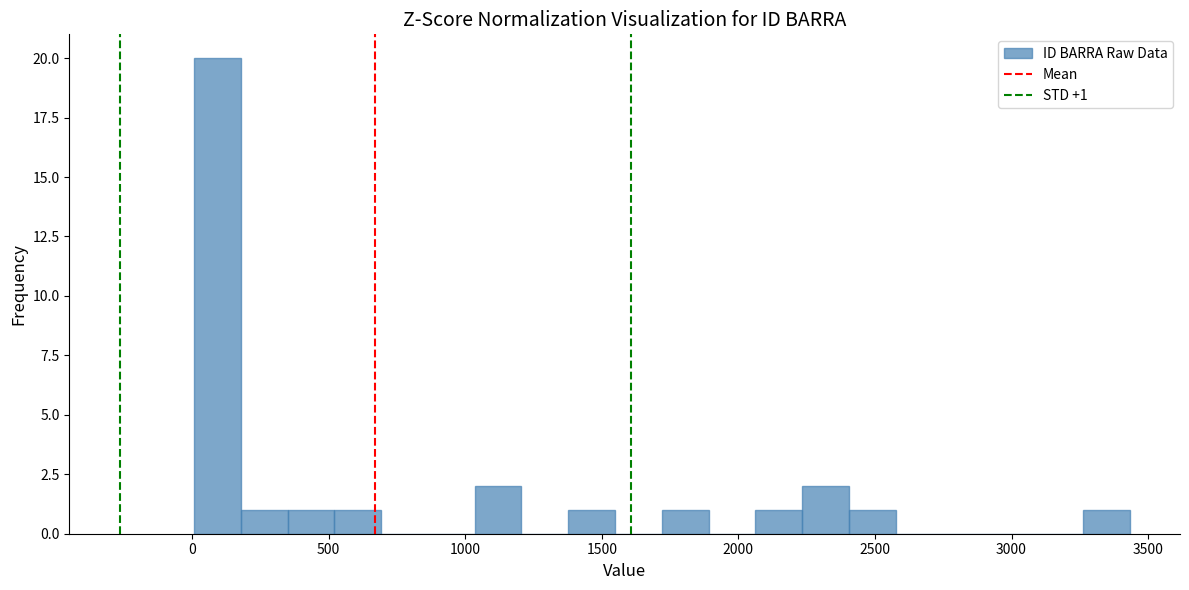

Around what value on the x-axis is the tallest bar? Give the approximate position of its centre, as read against the axis.

100